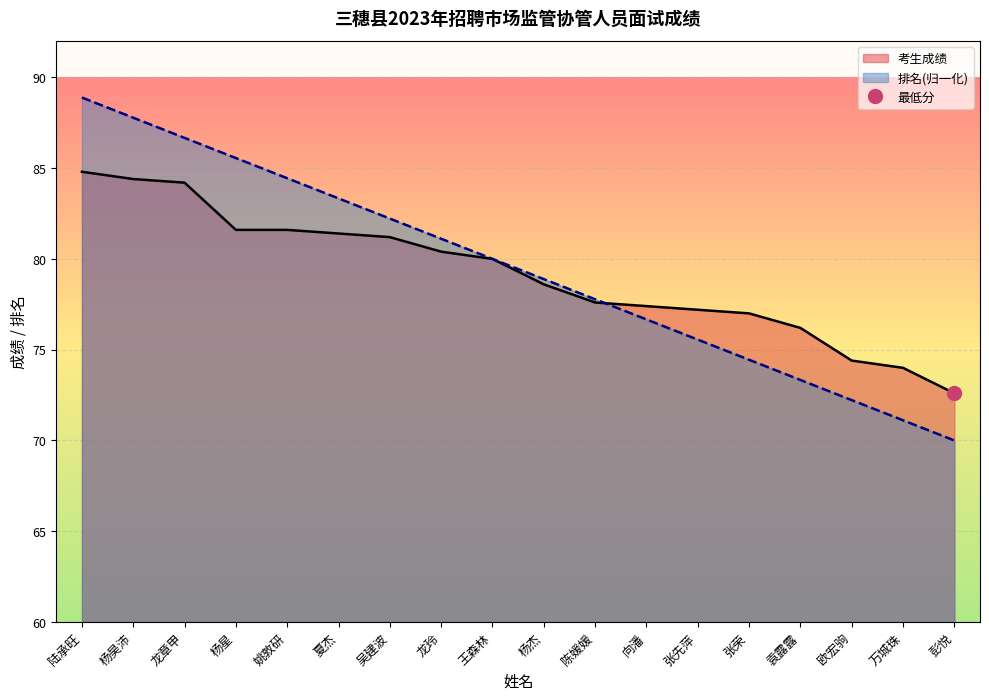

What is the average value of the 排名 series?

79.4